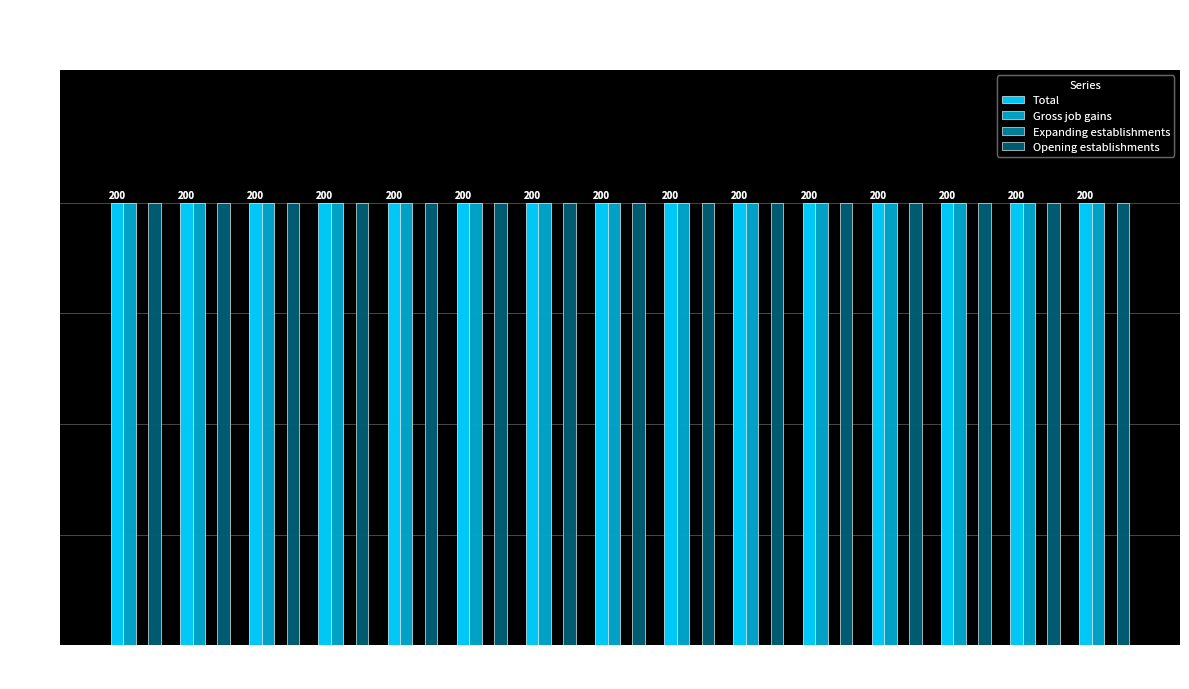

Between 2014 and 2000, which is larger?

2014